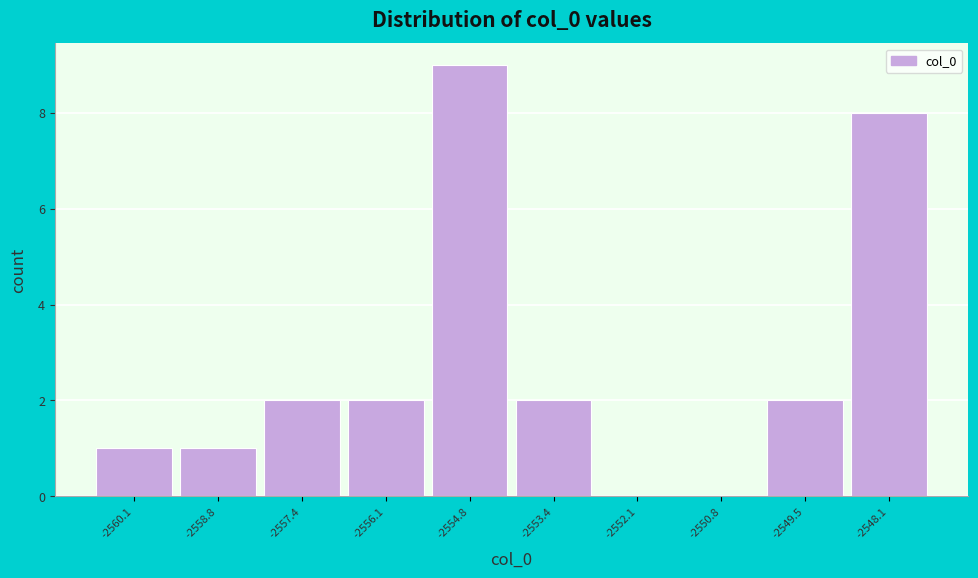

Reading left to right, extract all data points from this chart.

-2560.1=1	-2558.8=1	-2557.4=2	-2556.1=2	-2554.8=9	-2553.4=2	-2552.1=0	-2550.8=0	-2549.5=2	-2548.1=8